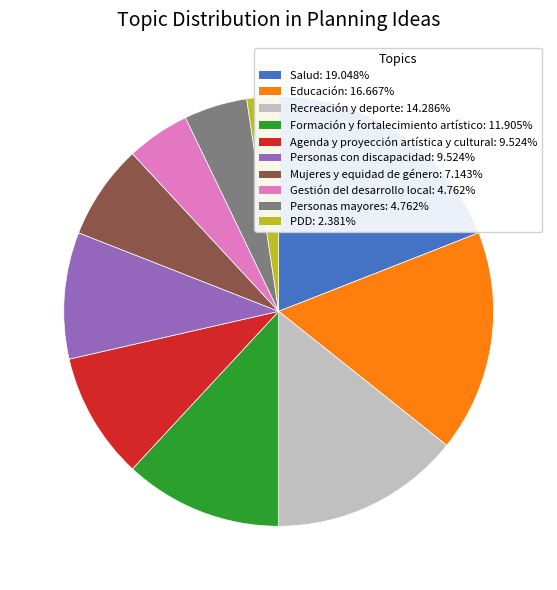

Between PDD and Personas con discapacidad, which is larger?

Personas con discapacidad